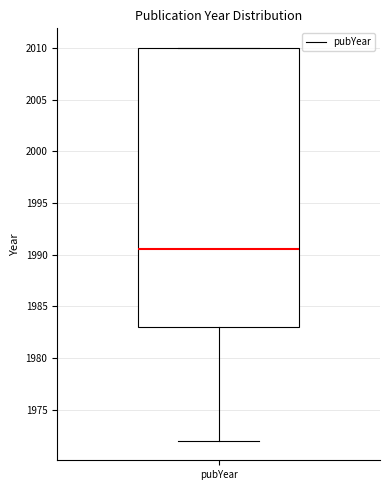

Where does the lower whisker of the box for pubYear end on the y-axis? The values are not printed on the chart, so give them approximately, as read against the axis.

1972.0